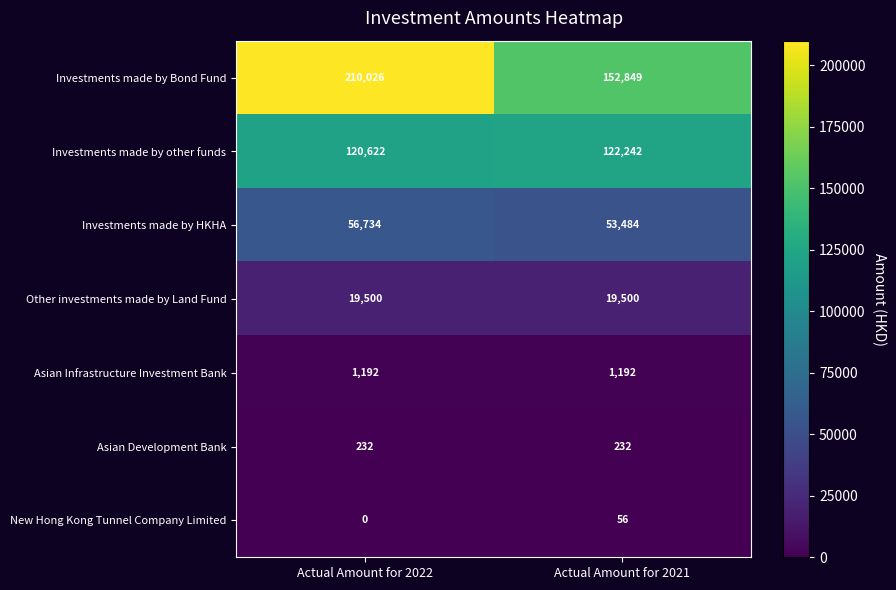

List the labels in order of Investments made by Bond Fund value, smallest first.

Actual Amount for 2021, Actual Amount for 2022